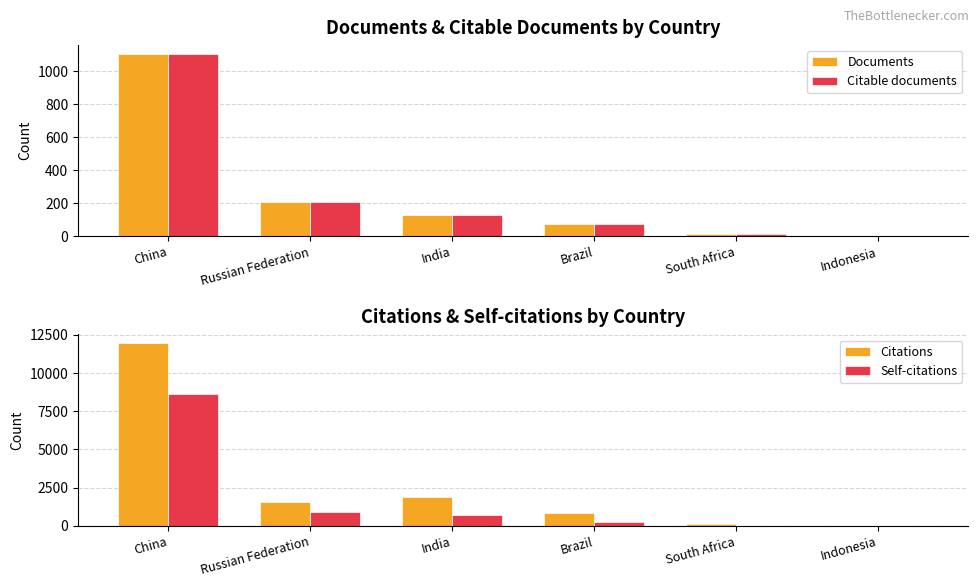

What is the approximate value of Self-citations at Brazil, to the nearest 50?

200